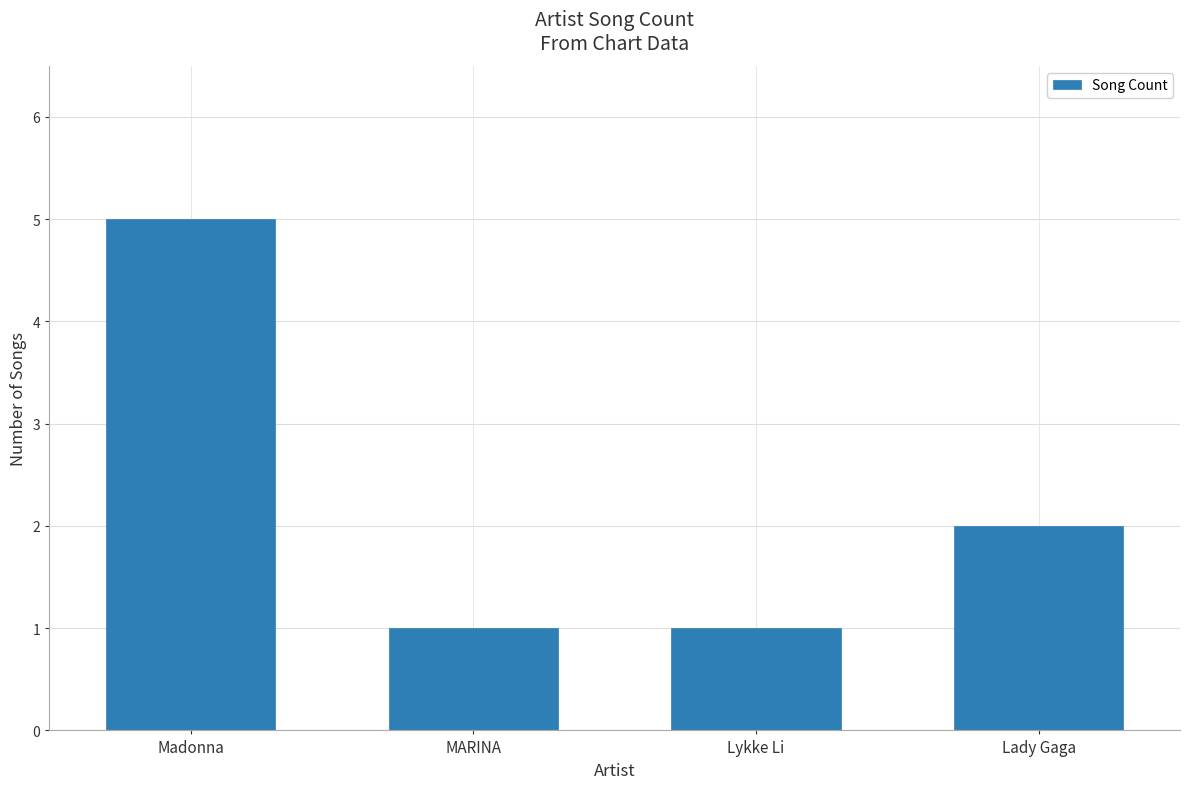

What is the sum of all values?

9